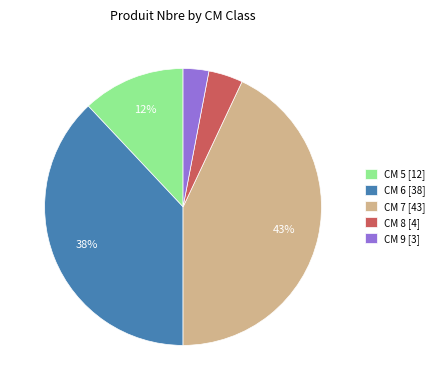

What is the smallest slice in the pie chart?

CM 9 [3]